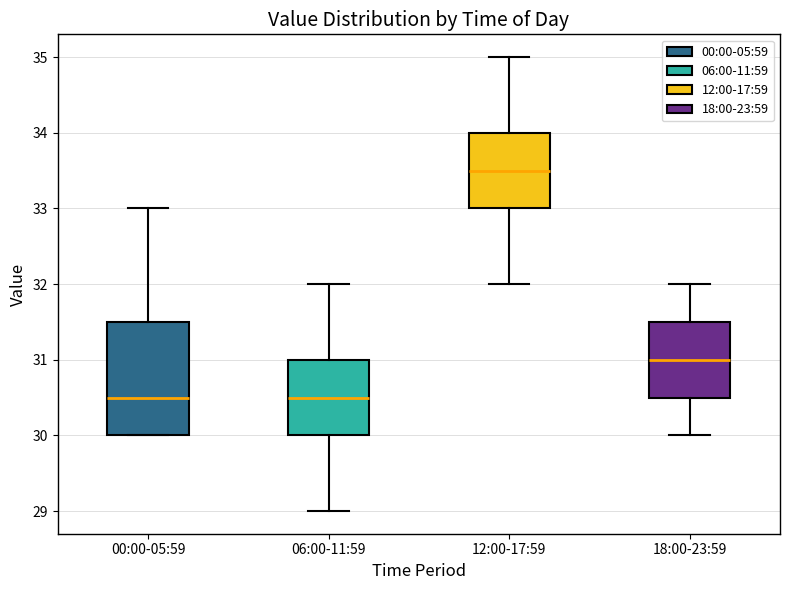

Reading left to right, transcribe this box plot: for each box, give where its median line is, the range the box spans, and where its two whiskers end, as read against the y-axis. The values are not printed on the chart, so give them approximately, as read against the axis.

00:00-05:59: median 30.5, box 30.0 to 31.5, whiskers 30.0 to 33.0
06:00-11:59: median 30.5, box 30.0 to 31.0, whiskers 29.0 to 32.0
12:00-17:59: median 33.5, box 33.0 to 34.0, whiskers 32.0 to 35.0
18:00-23:59: median 31.0, box 30.5 to 31.5, whiskers 30.0 to 32.0